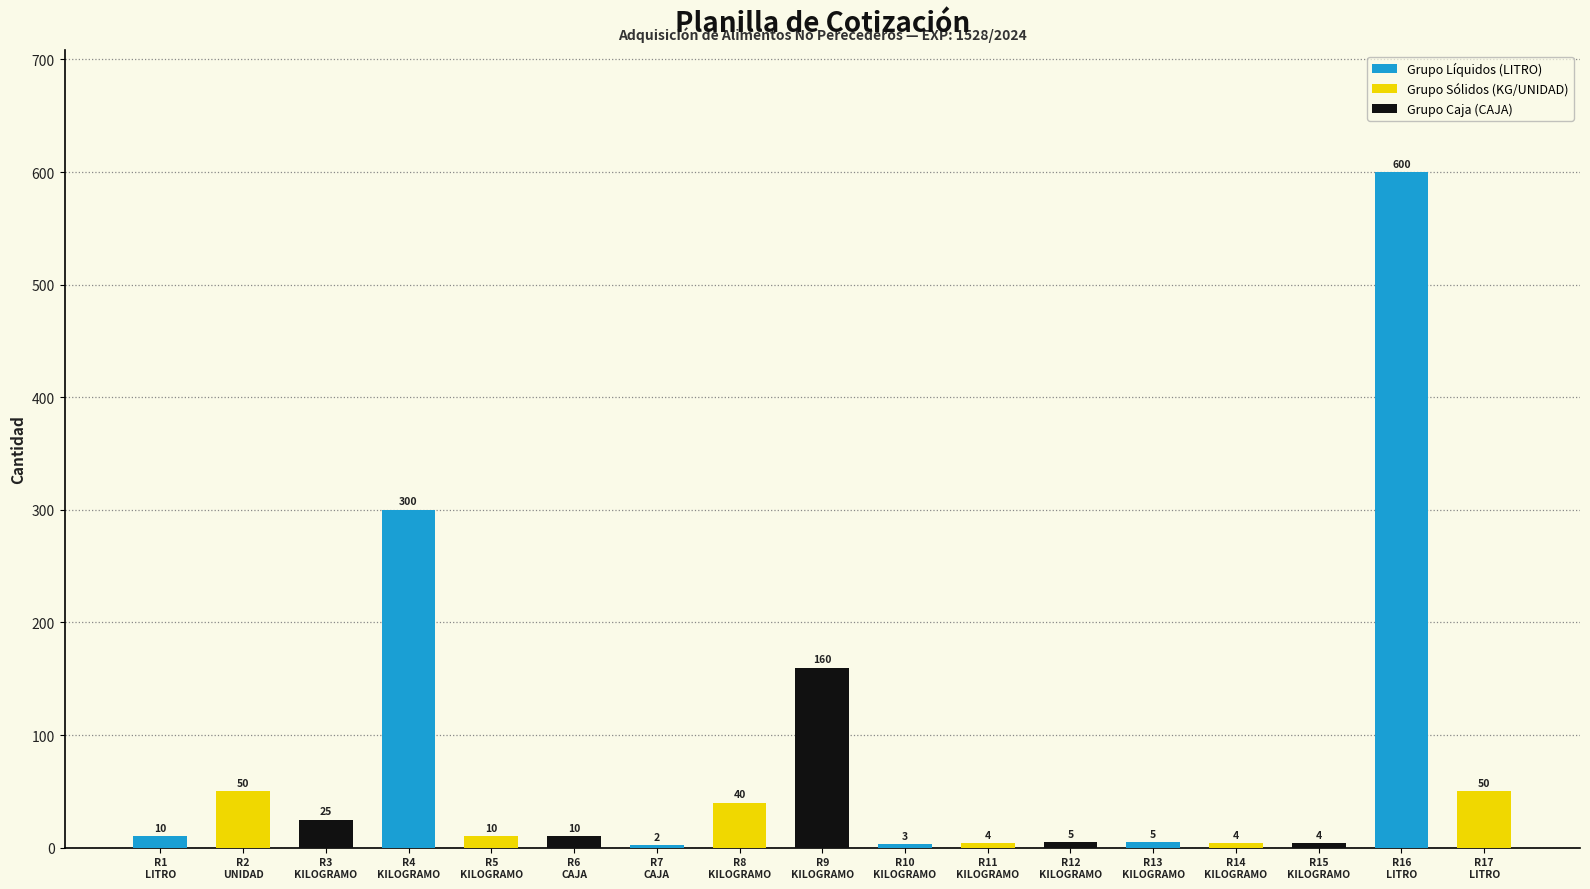

What is the average value?

75